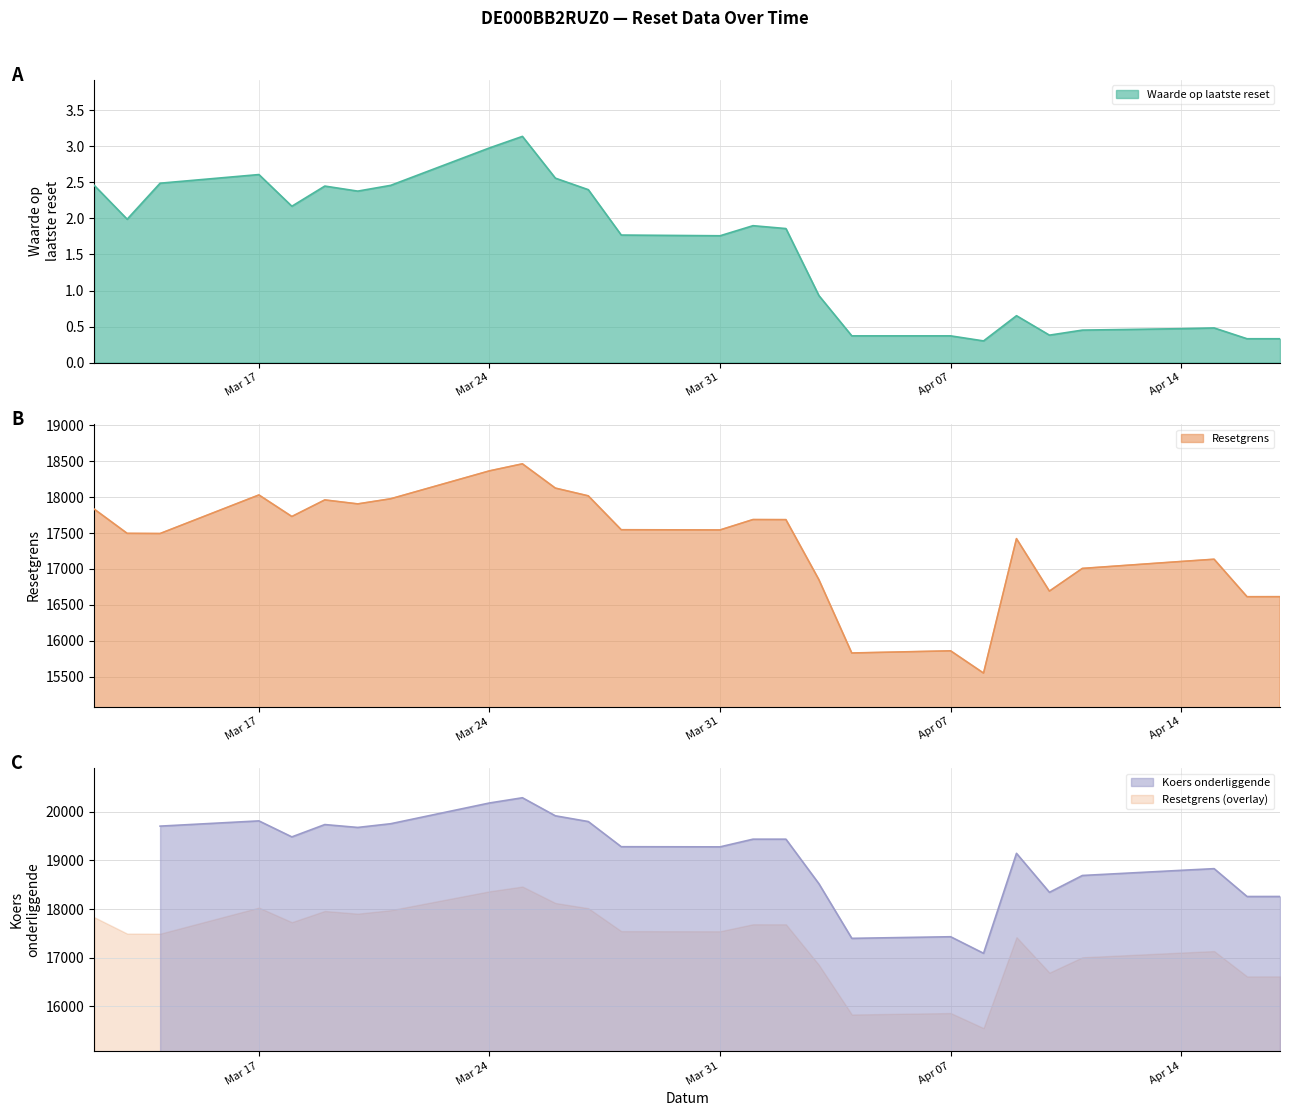

Does the chart have visible grid lines?

Yes